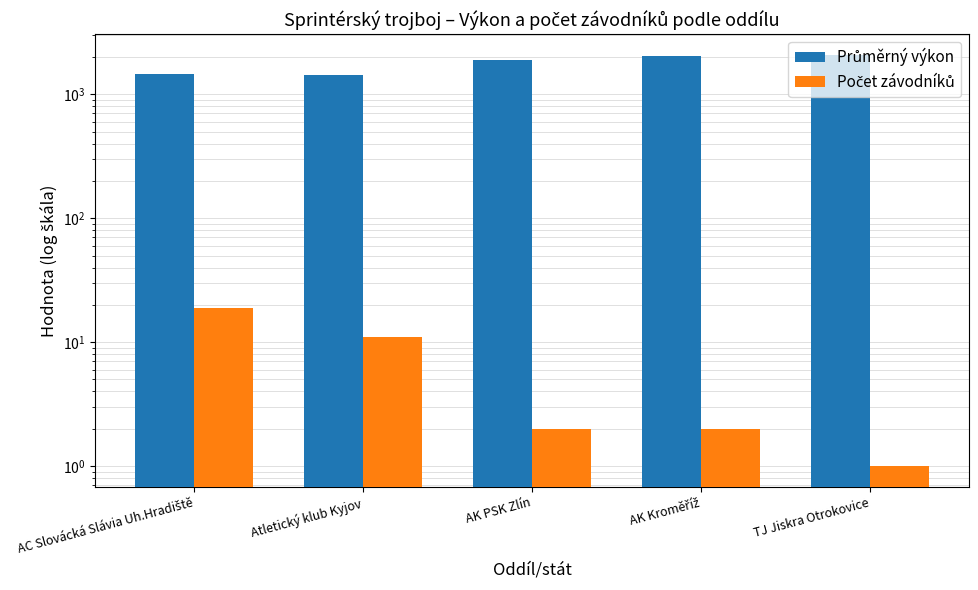

Reading left to right, list all the values displayed in this chart.

Průměrný výkon: AC Slovácká Slávia Uh.Hradiště=1443.1	Atletický klub Kyjov=1429.9	AK PSK Zlín=1888.5	AK Kroměříž=2051.5	TJ Jiskra Otrokovice=2080.0
Počet závodníků: AC Slovácká Slávia Uh.Hradiště=19.0	Atletický klub Kyjov=11.0	AK PSK Zlín=2.0	AK Kroměříž=2.0	TJ Jiskra Otrokovice=1.0